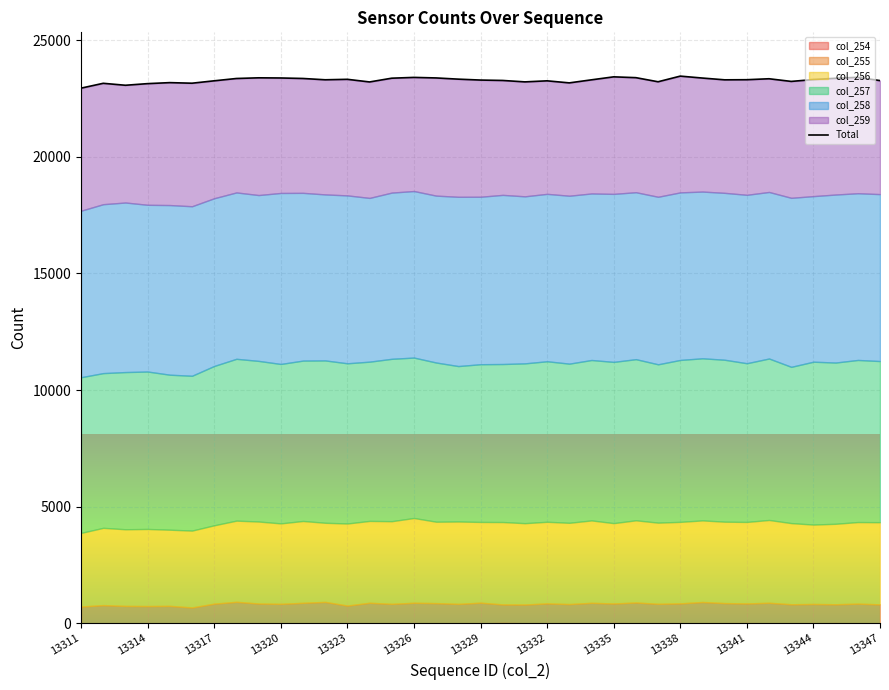

Reading right to left, list all the values displayed in this chart.

23264	23404	23364	23309	23229	23343	23302	23297	23373	23456	23214	23390	23425	23297	23166	23254	23209	23270	23287	23326	23378	23401	23367	23206	23319	23299	23355	23376	23383	23354	23255	23152	23177	23134	23064	23148	22940